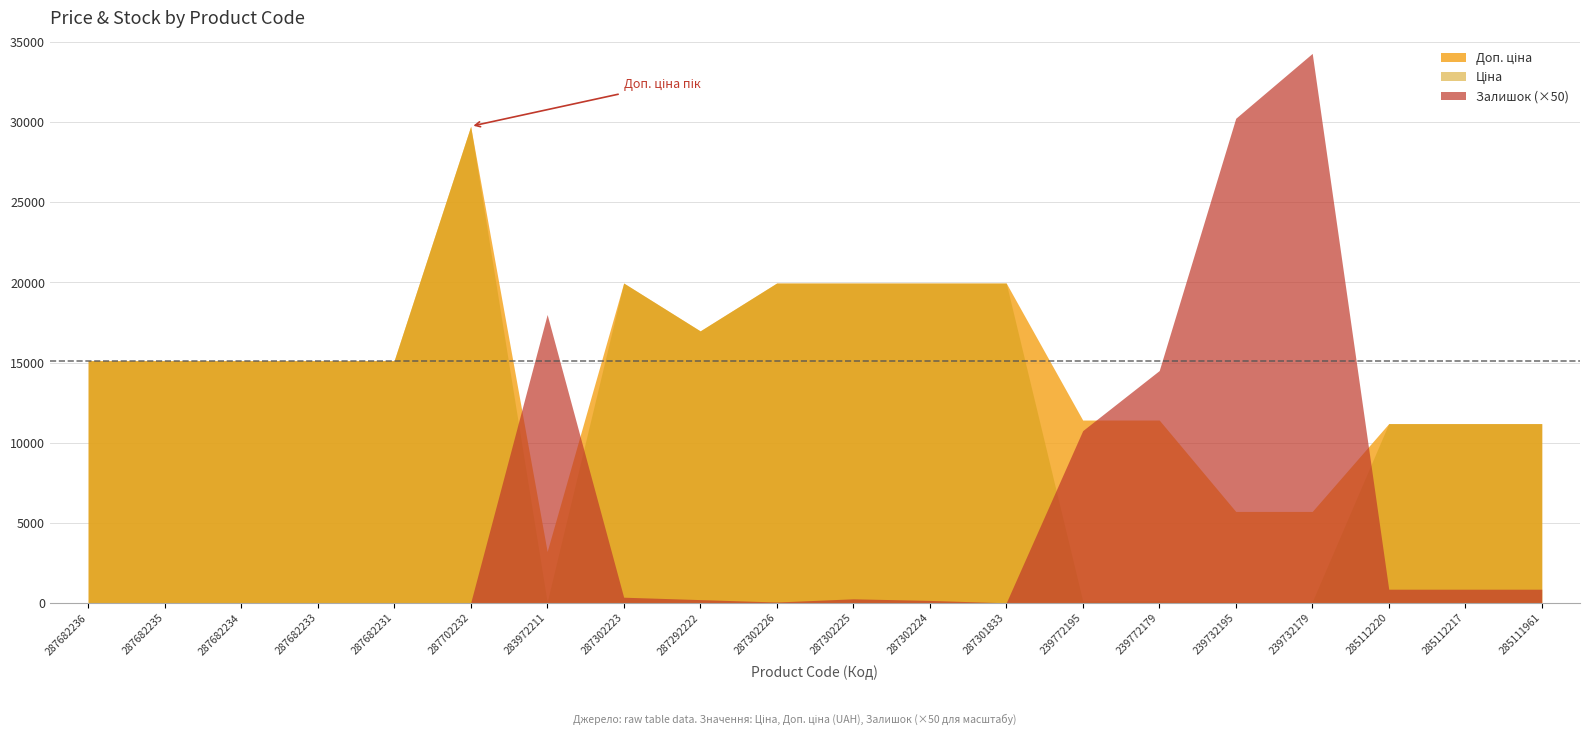

List the series in order of their peak value, highest first.

Ціна, Доп. ціна, Залишок